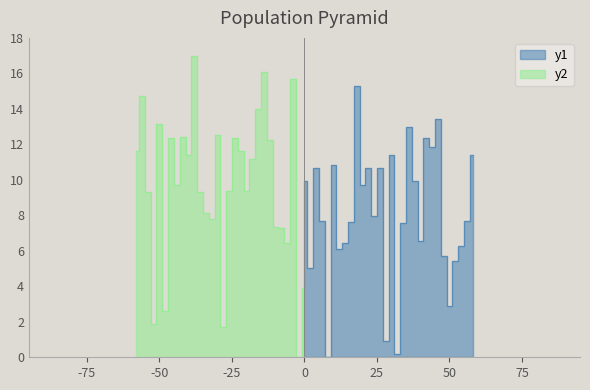

Which series changed the most between 38 and 44?

y2